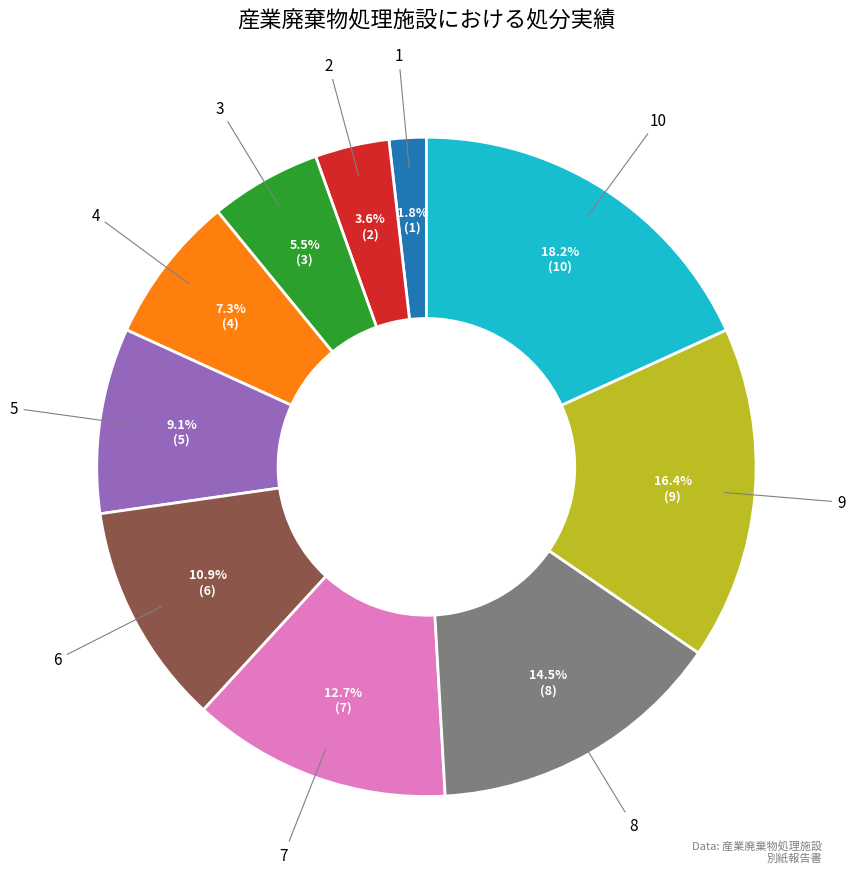

To the nearest percent, what portion does 1 represent?

2%